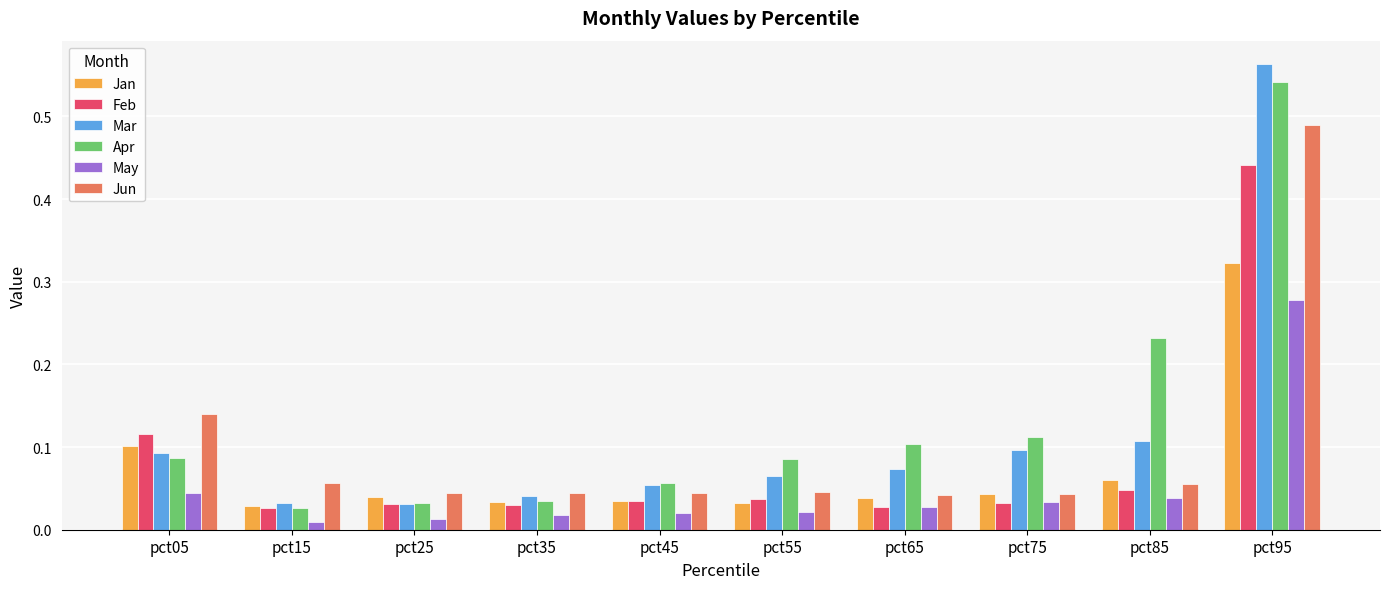

The value of Mar at pct45 is 0.0. True or false?

False